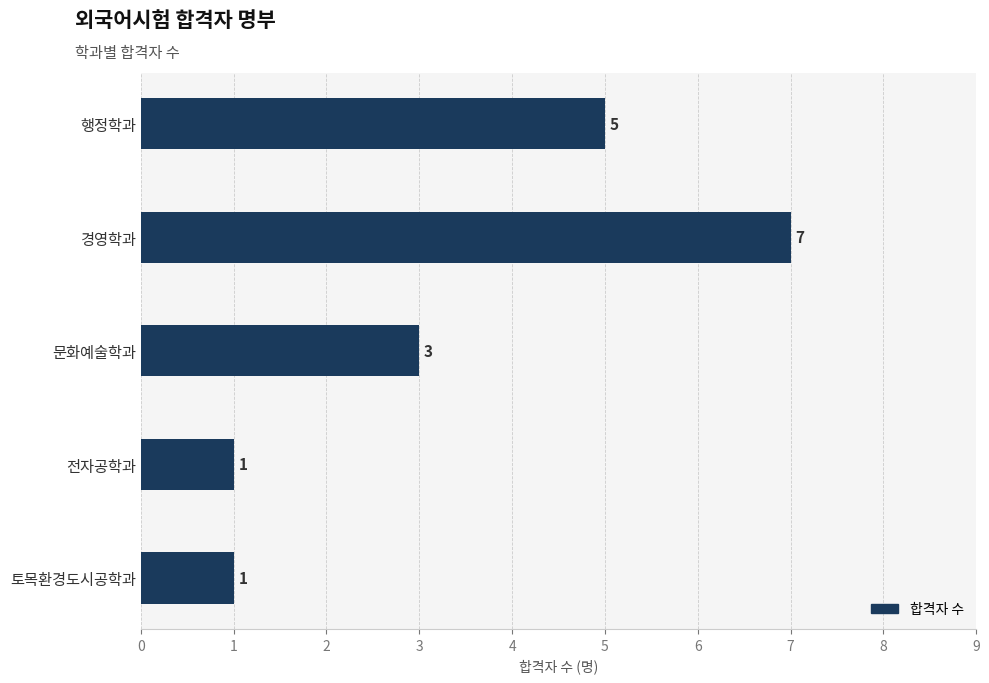

The value at 경영학과 is 4. True or false?

False